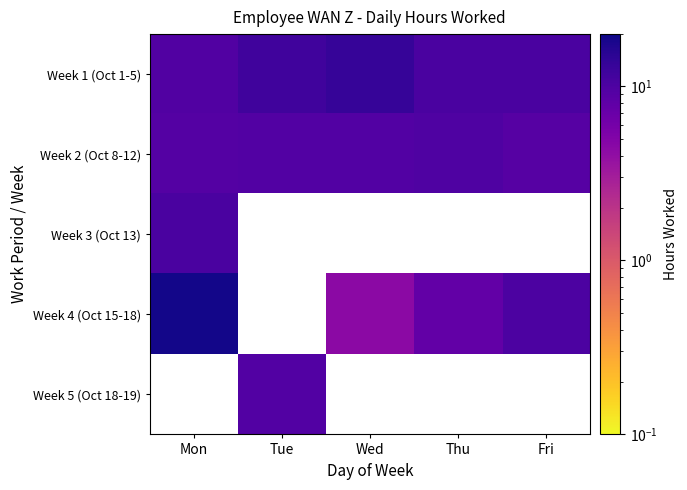

Is the value of Week 1 (Oct 1-5) at Tue greater than the value of Week 5 (Oct 18-19) at Fri?

No